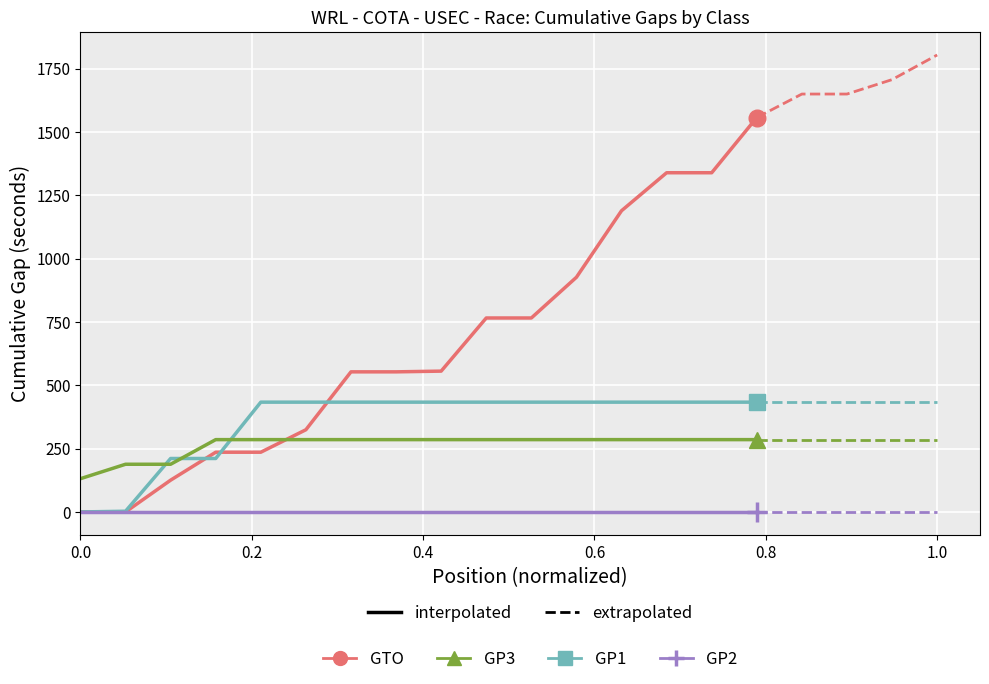

Which has a higher value, 1.0 or 0.2?

1.0